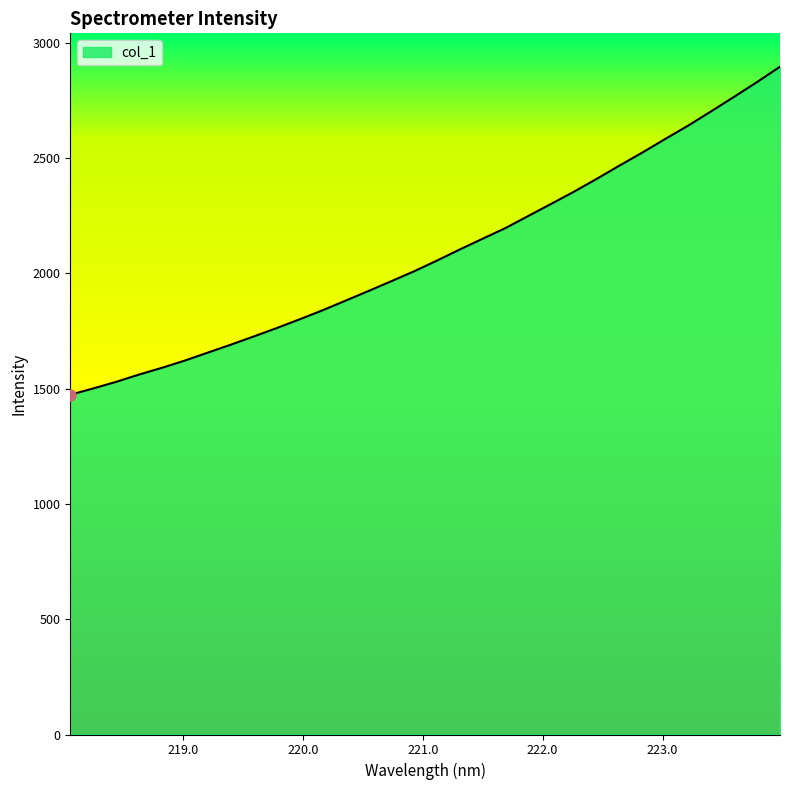

What is the difference between the maximum and minimum values?

1422.6